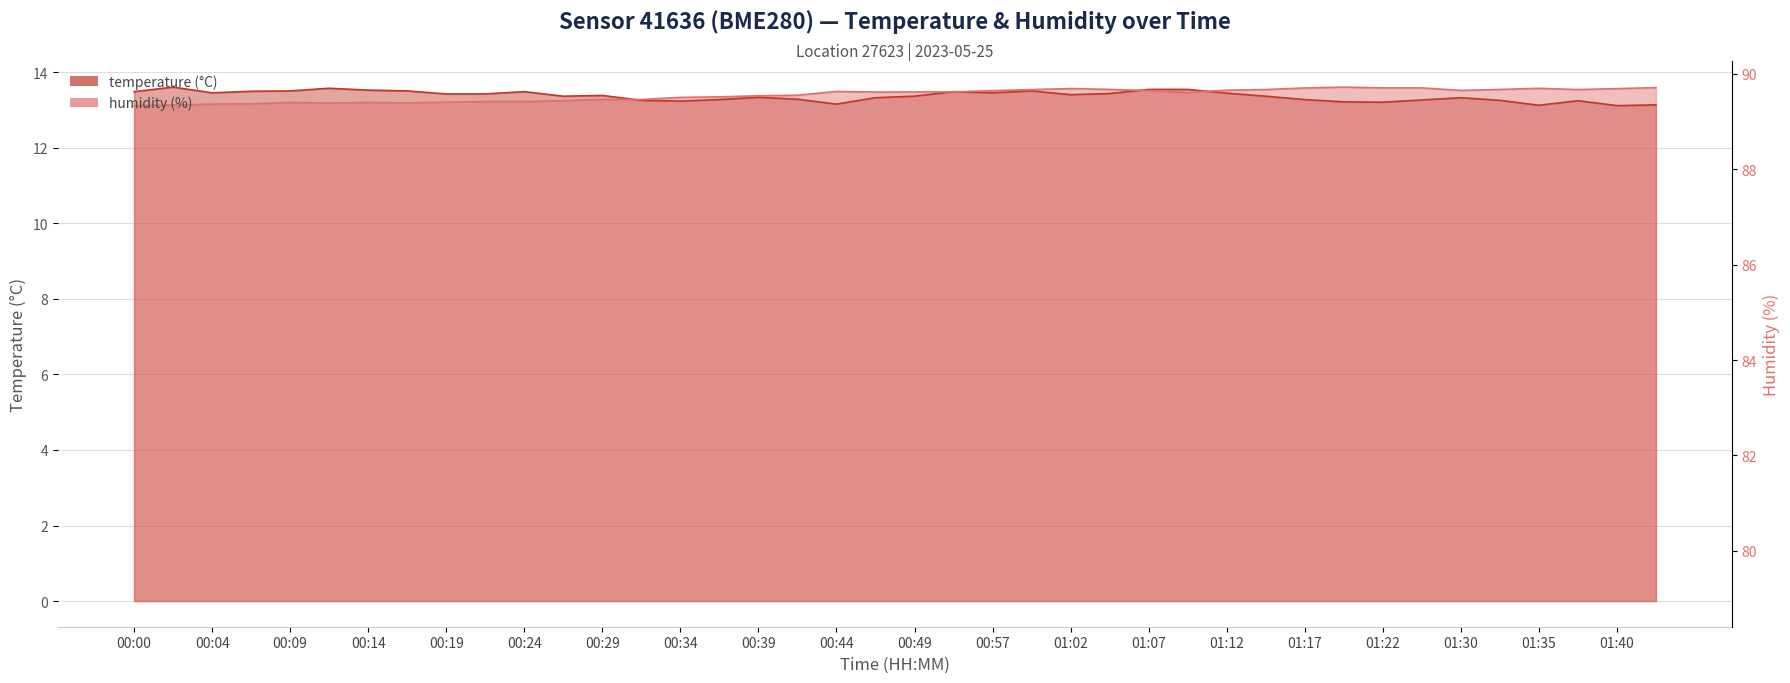

The value of humidity at 01:35 is 13.6. True or false?

True